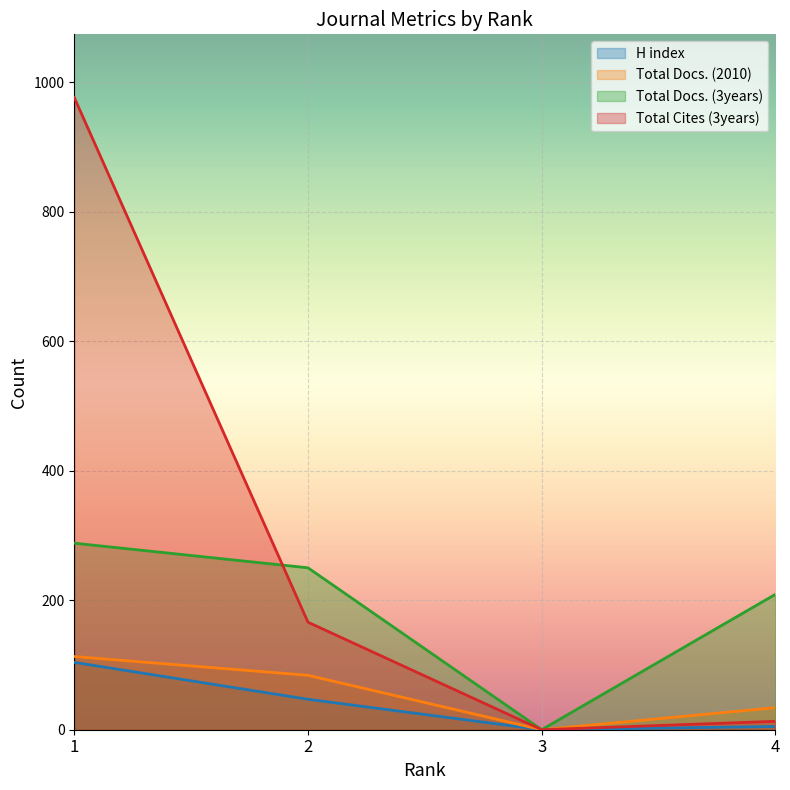

What is the sum of all Total Docs. (3years) values?

747